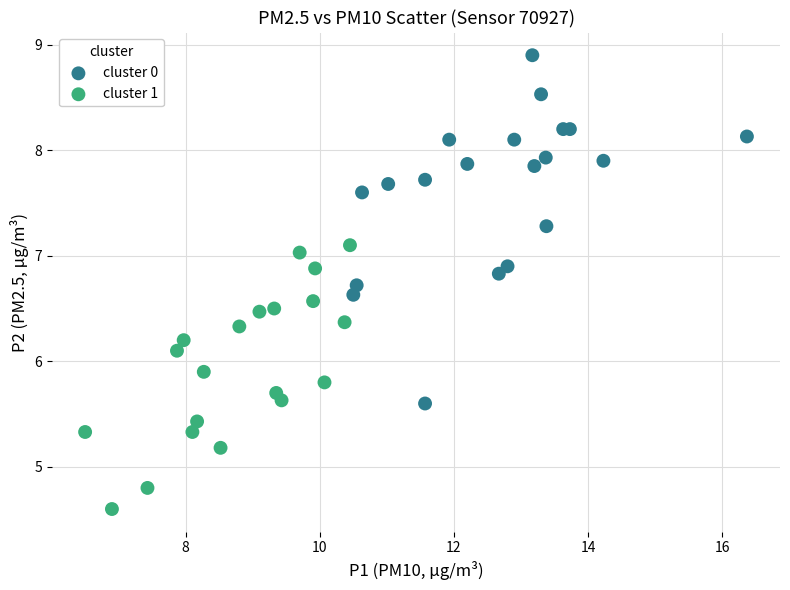

Which series has the largest Y range (max minus min)?

cluster 0